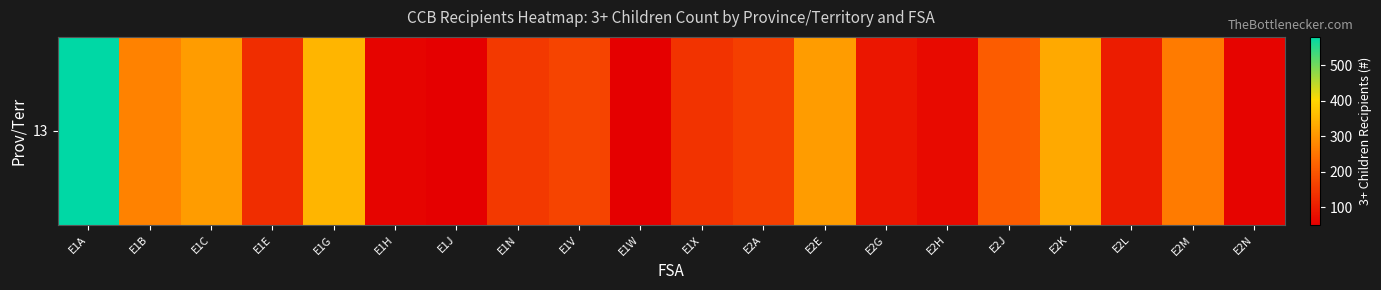

At which label is the value closest to 315?

E1C